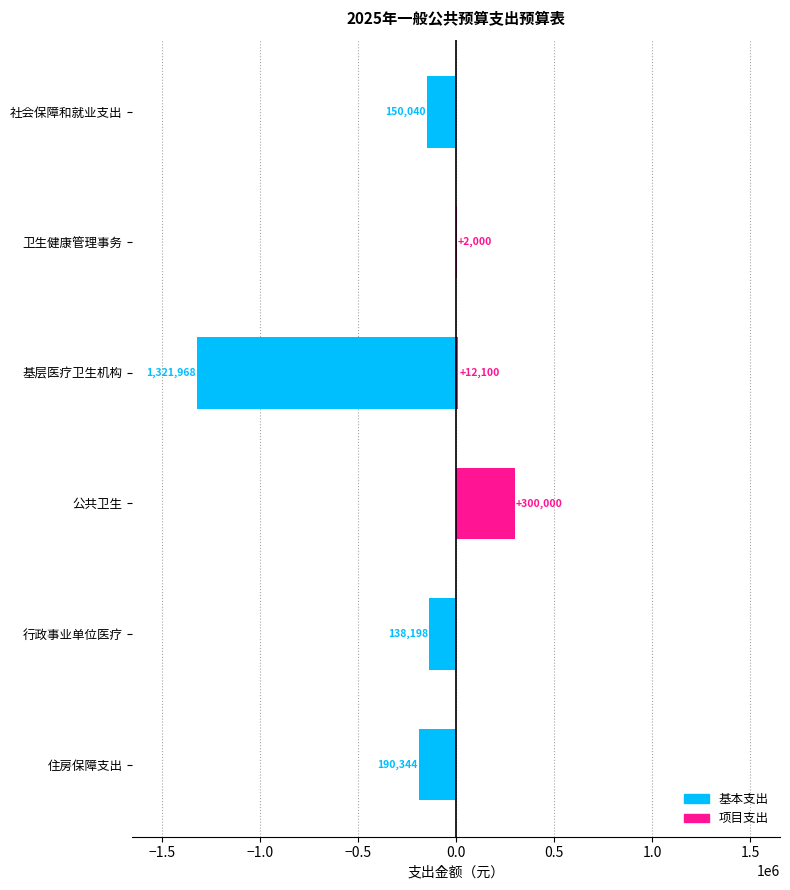

What is the total value across all series at 行政事业单位医疗?

-138198.4